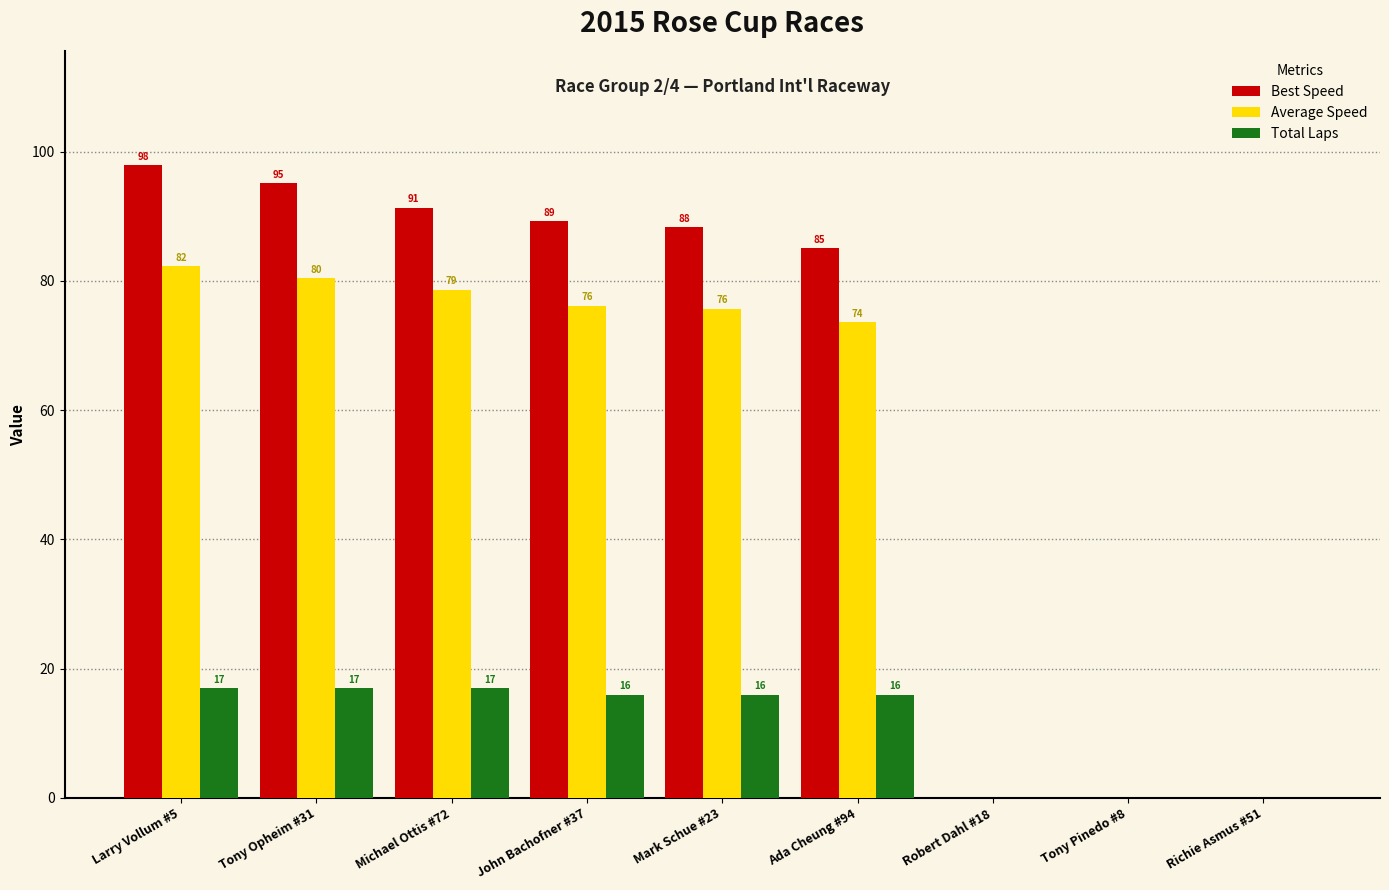

The value of Total Laps at Richie Asmus #51 is 6.2. True or false?

False